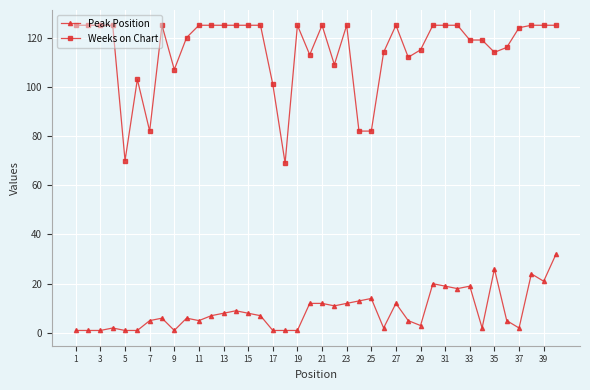

What is the average value of the Weeks on Chart series?

115